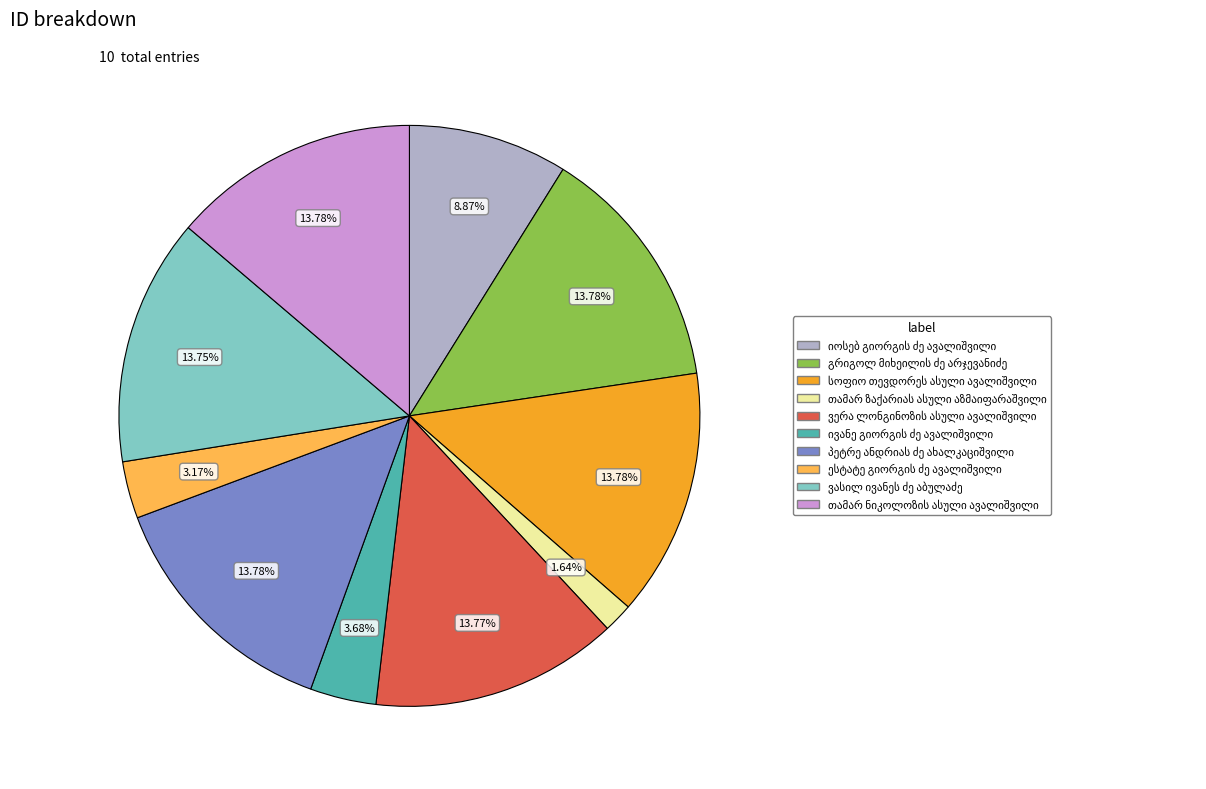

Is there any slice that represents more than half of the pie?

No